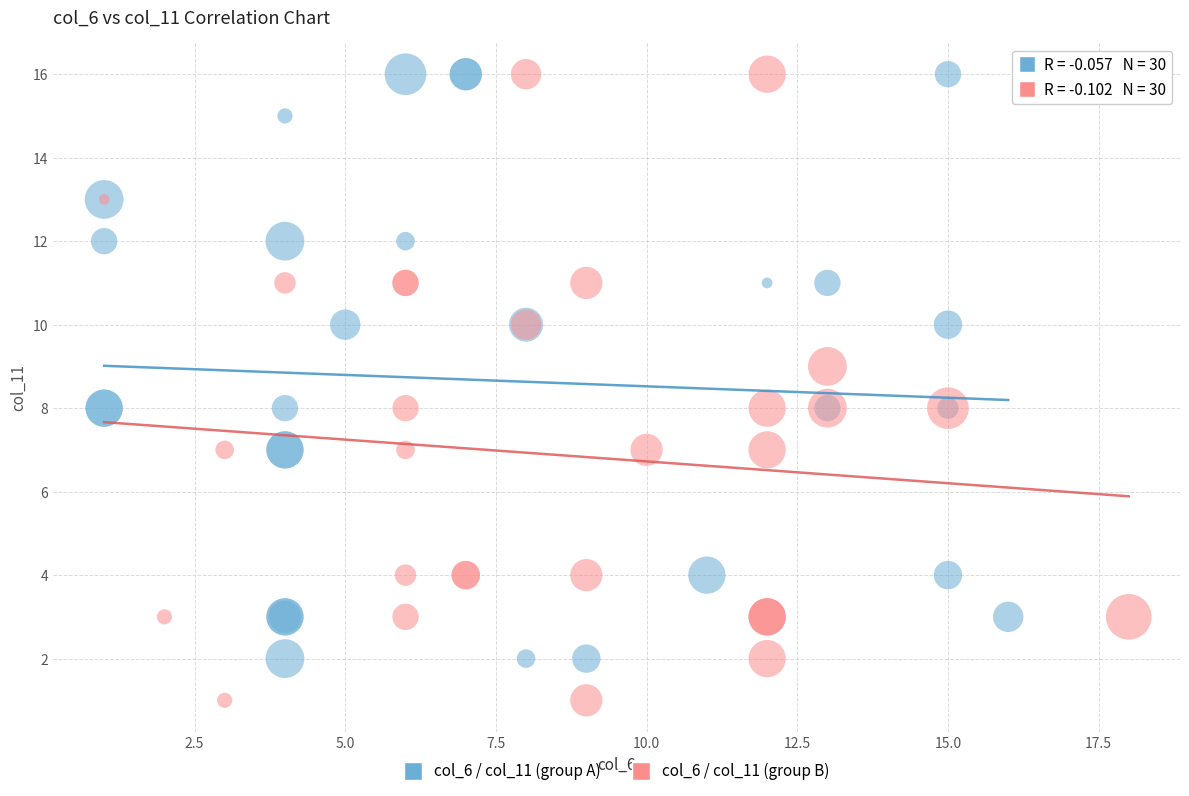

Which series contains the lowest Y value?

col_6 / col_11 (group B)